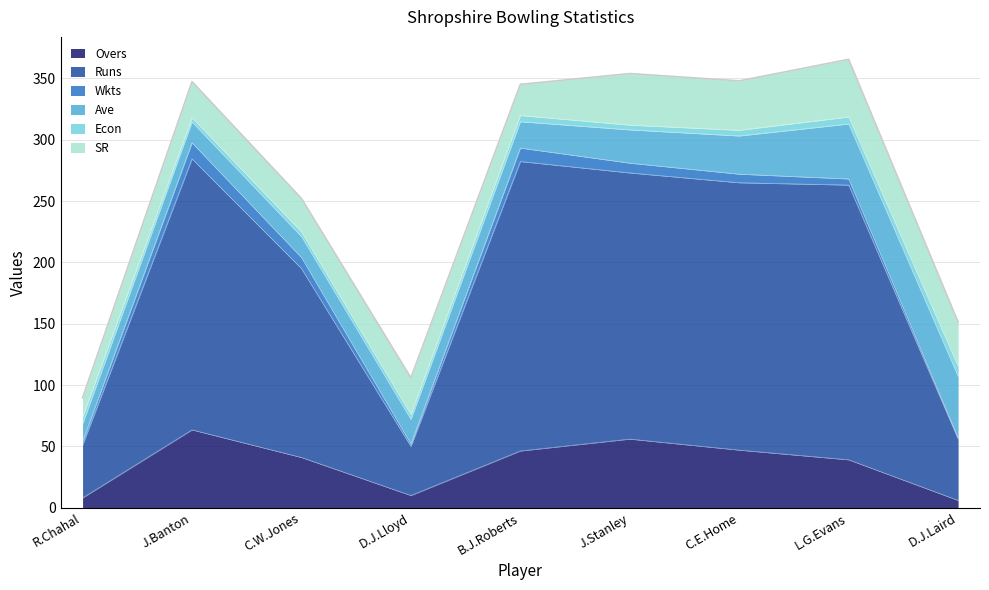

Between C.E.Home and L.G.Evans, which series saw the biggest shift?

Ave